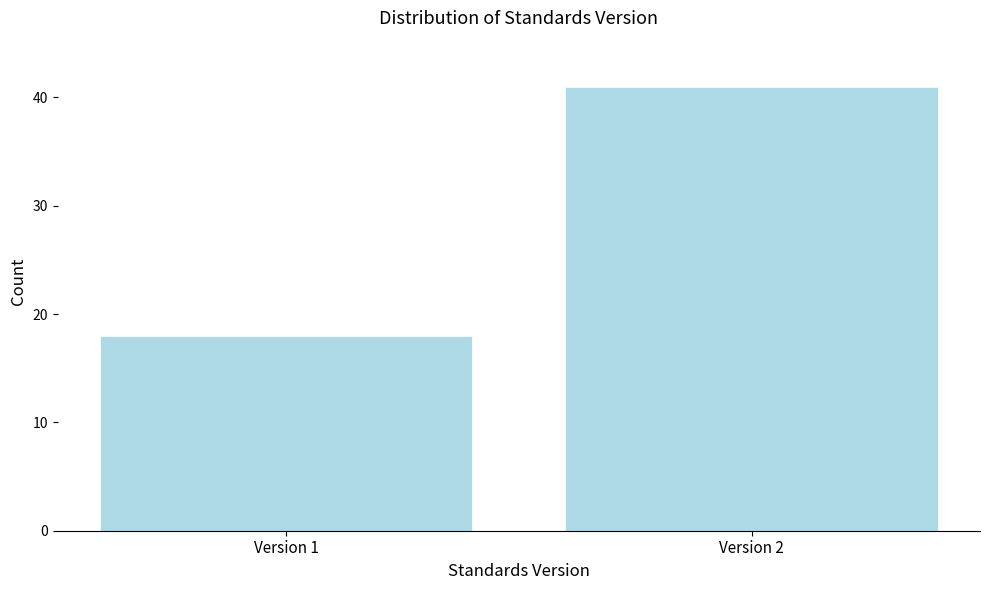

Reading left to right, transcribe all the data shown in this chart.

Version 1=18	Version 2=41